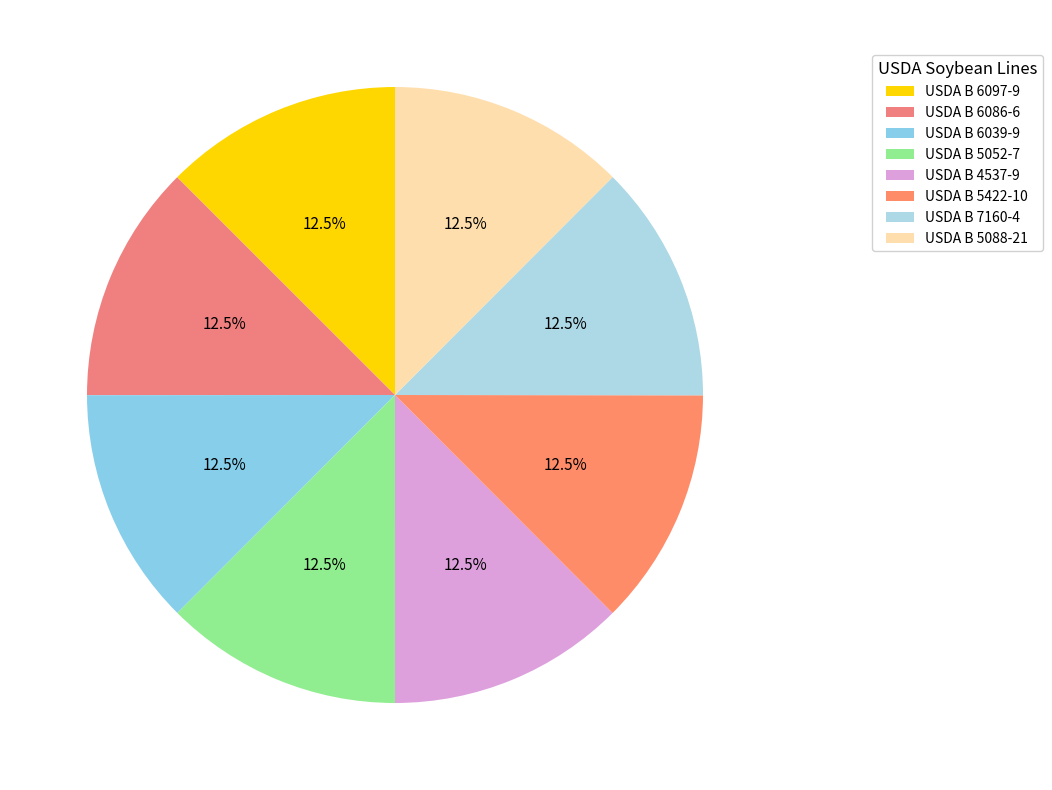

Which category has the biggest portion of the pie?

USDA B 7160-4